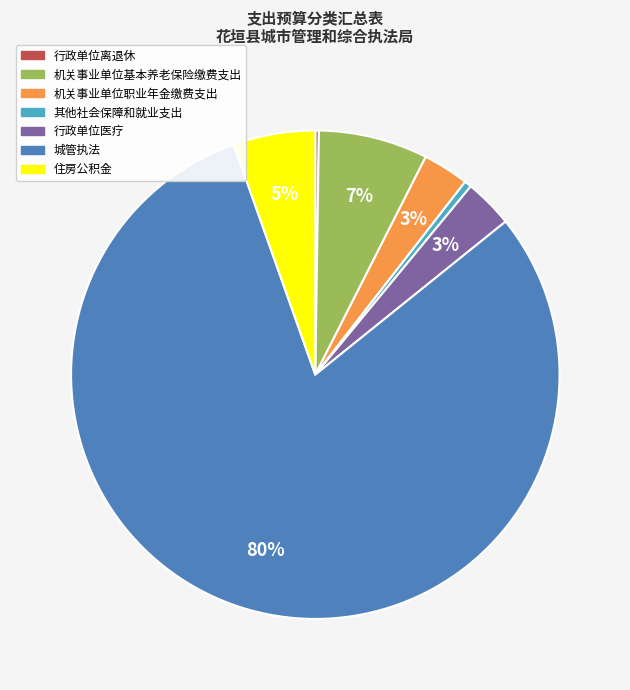

Do 住房公积金 and 城管执法 together represent more than half of the pie?

Yes